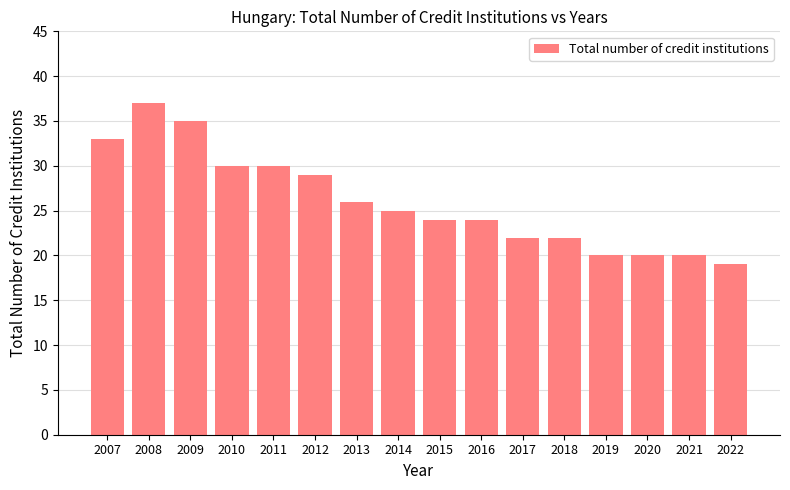

Reading left to right, list all the values displayed in this chart.

33	37	35	30	30	29	26	25	24	24	22	22	20	20	20	19